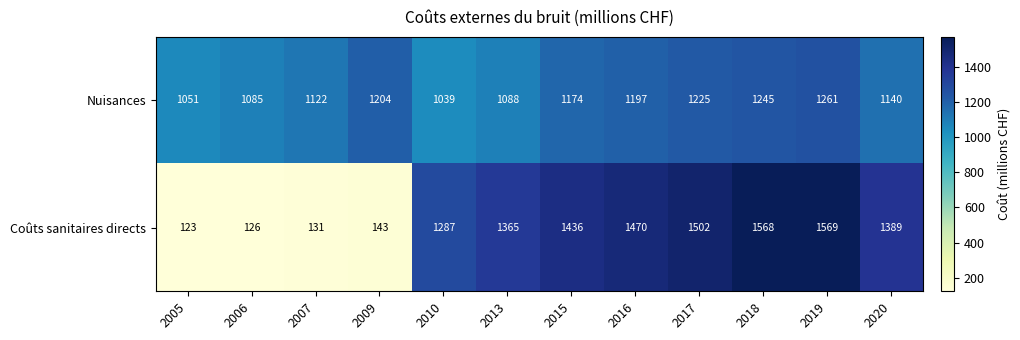

What is the approximate value of Nuisances at 2016, to the nearest 5?

1195